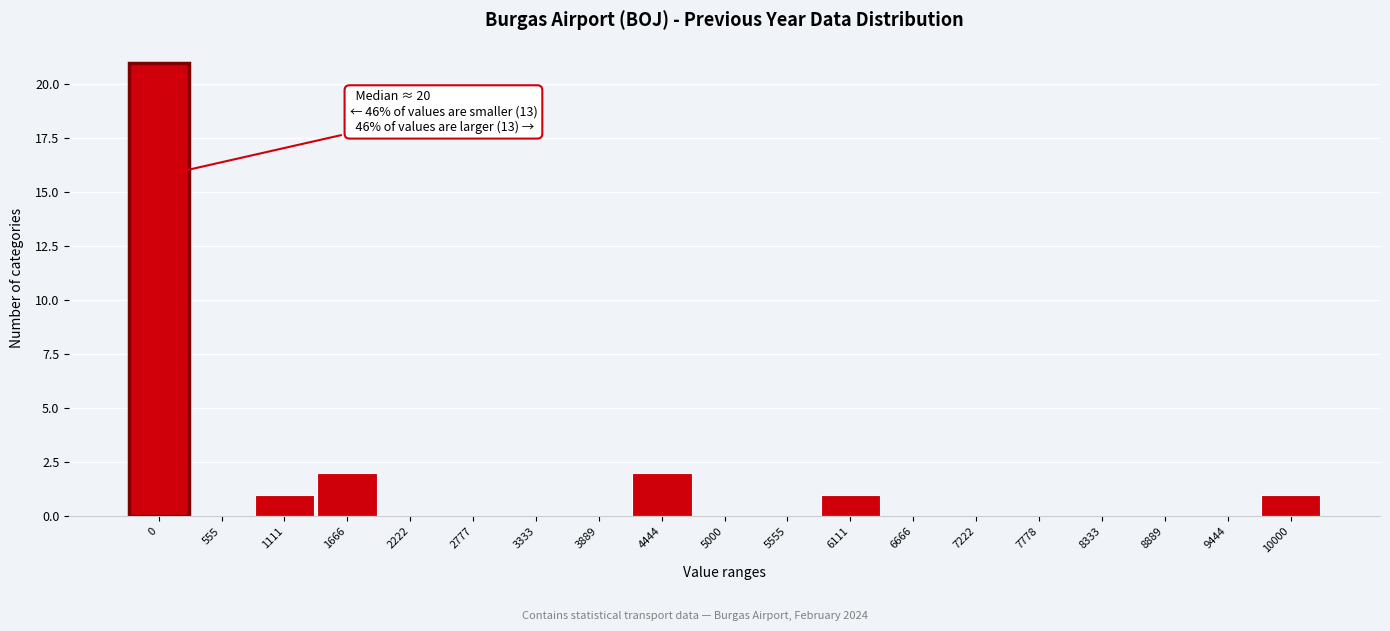

Reading right to left, extract all data points from this chart.

10000=1	9444=0	8889=0	8333=0	7778=0	7222=0	6666=0	6111=1	5555=0	5000=0	4444=2	3889=0	3333=0	2777=0	2222=0	1666=2	1111=1	555=0	0=21